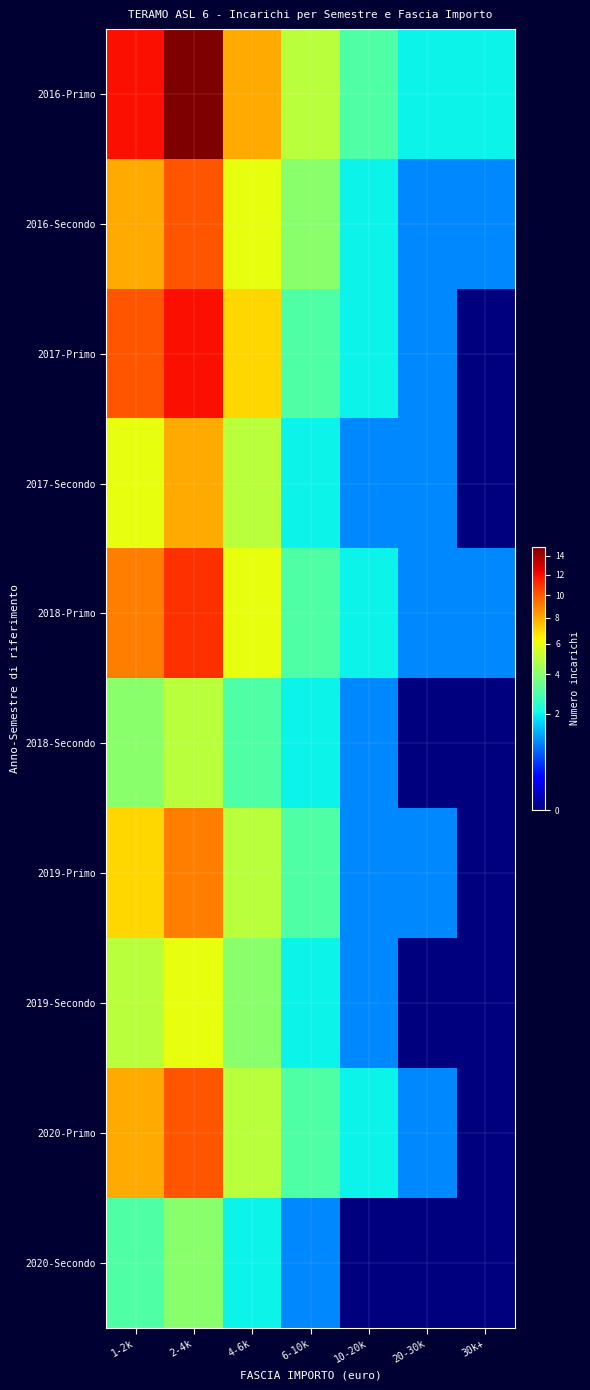

Between 1-2k and 6-10k, which series saw the biggest shift?

2016-Primo